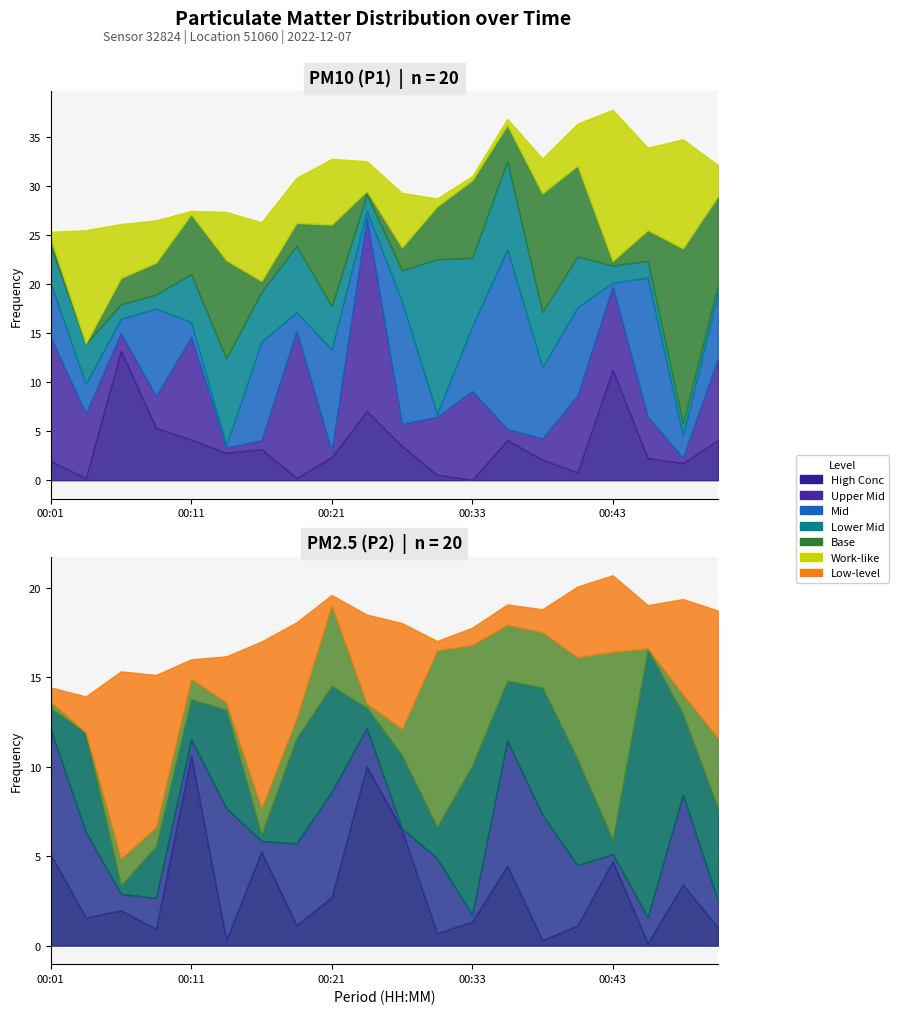

At 01:16, list the series in order from smallest to largest.

P2, P1